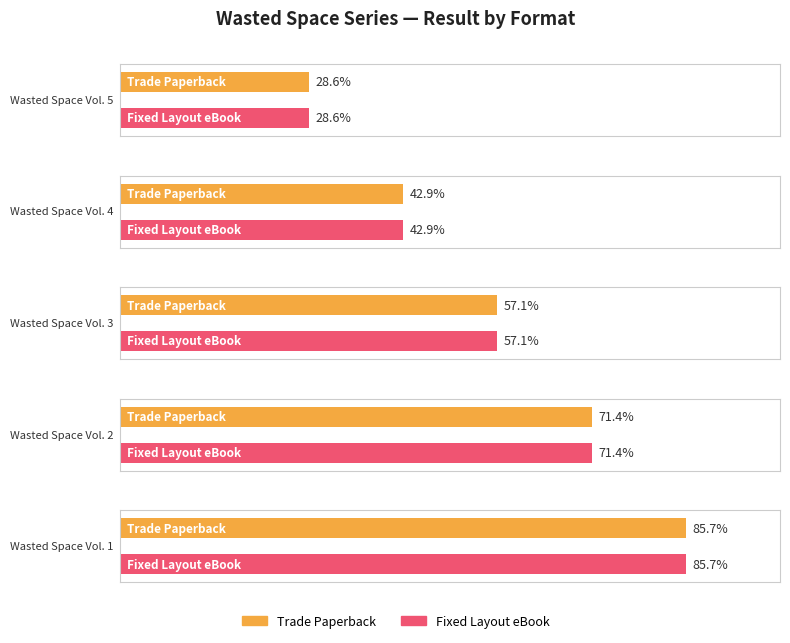

Count the number of data series in this chart.

2